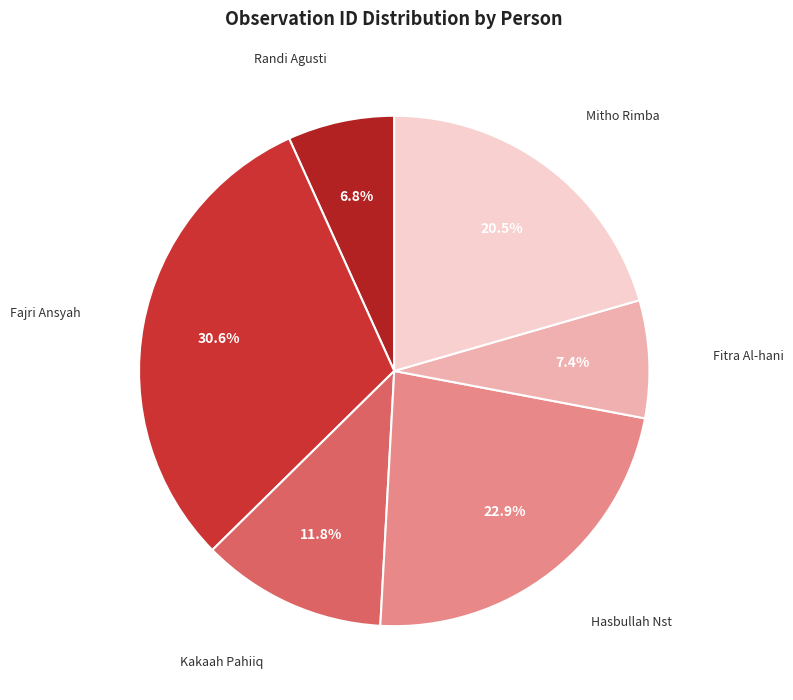

How many segments does this pie chart have?

6